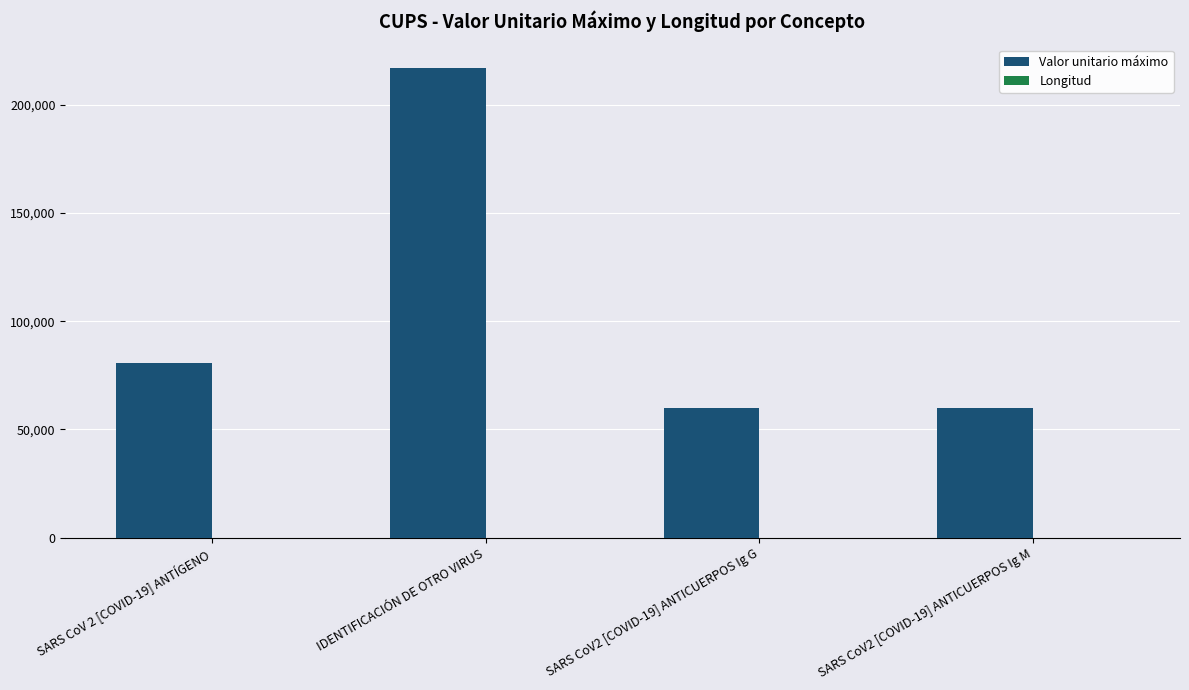

Where is Valor unitario máximo nearest to the value 138497?

SARS CoV 2 [COVID-19] ANTÍGENO